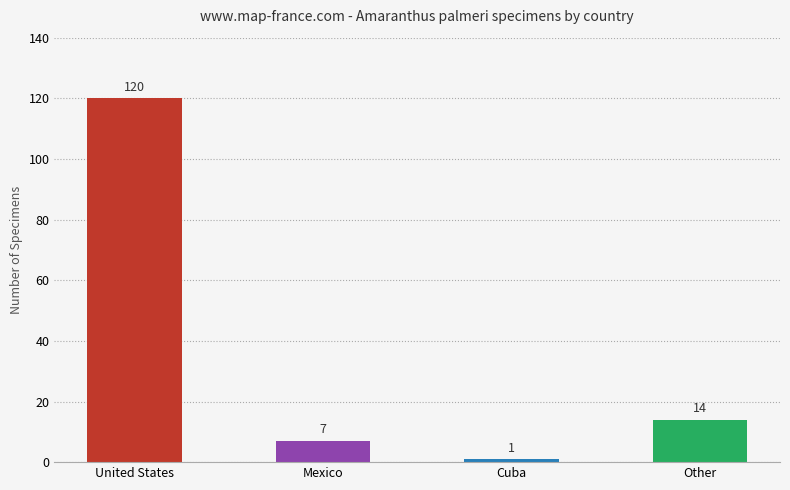

Reading left to right, list all the values displayed in this chart.

United States=120	Mexico=7	Cuba=1	Other=14